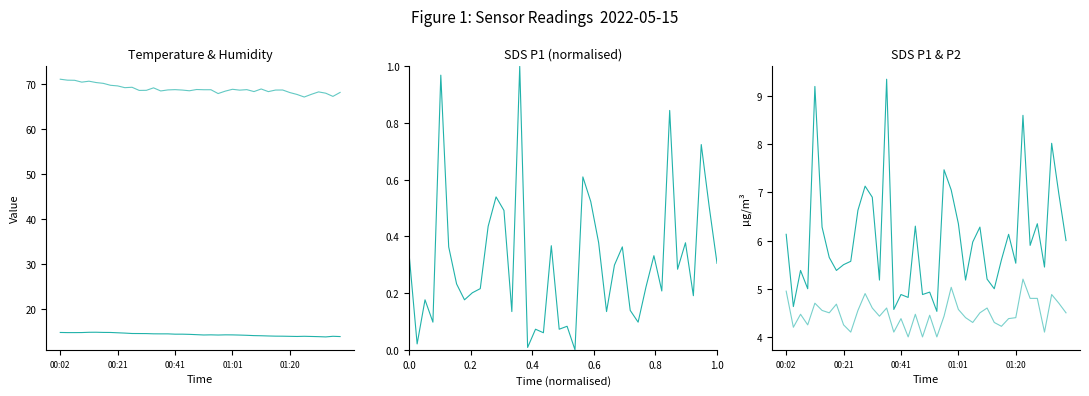

How many interior local valleys does the SDS_P1 series have?

13